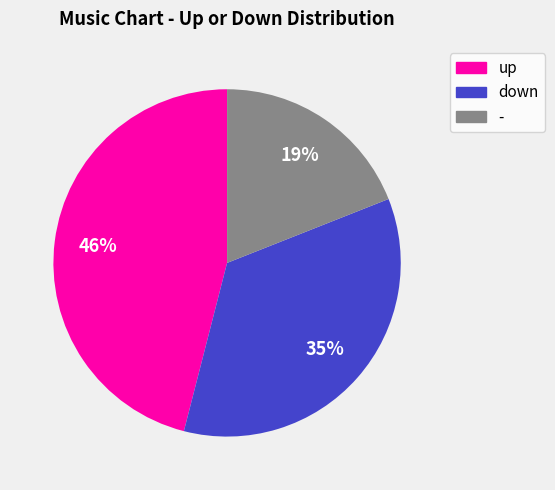

To the nearest percent, what portion does up represent?

46%